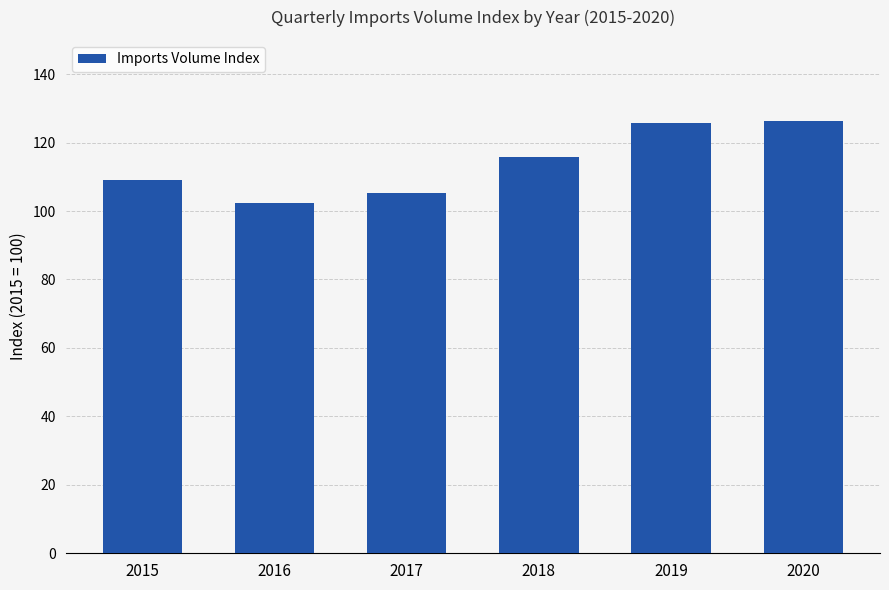

Between 2018 and 2016, which is larger?

2018